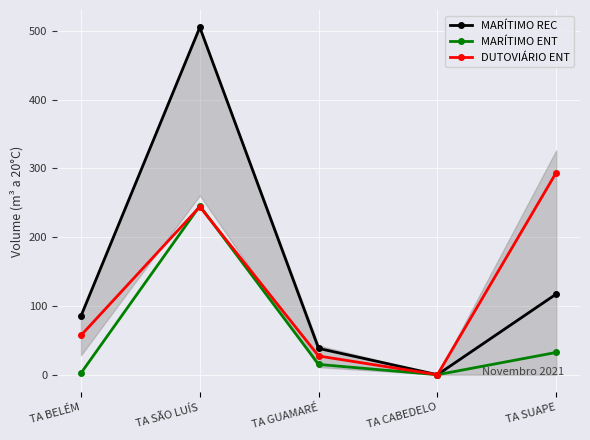

True or false: MARÍTIMO ENT and MARÍTIMO REC intersect in this chart.

False